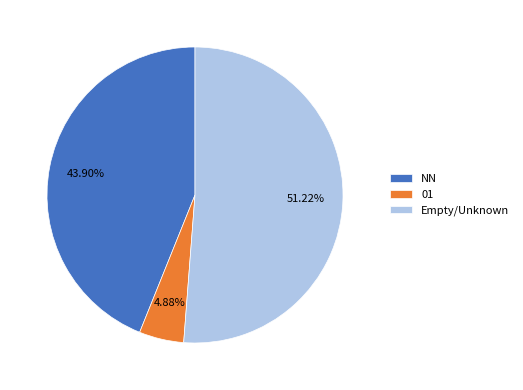

Between 01 and Empty/Unknown, which is larger?

Empty/Unknown